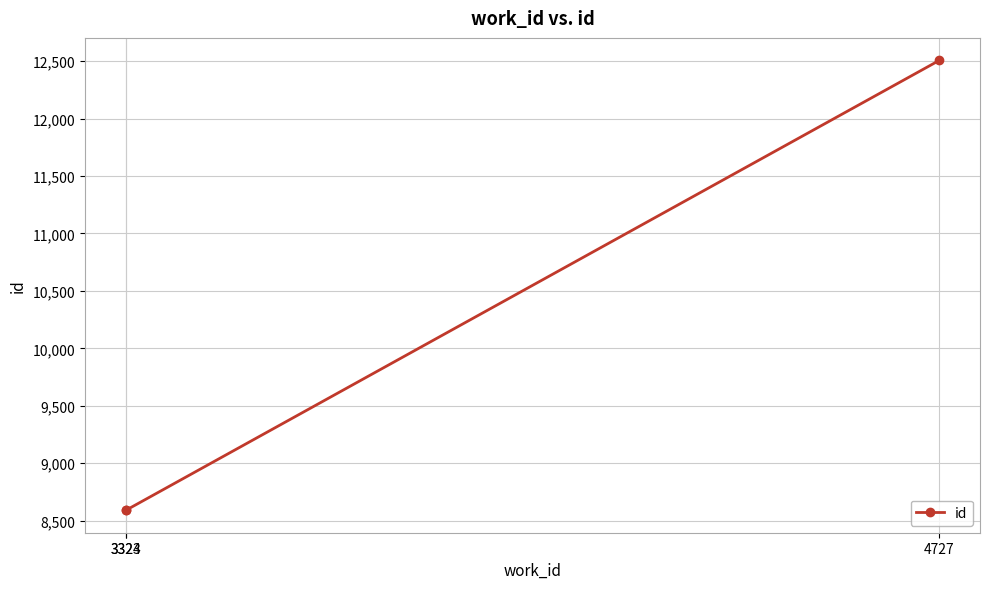

What is the value of the 2nd point from the left?

8592